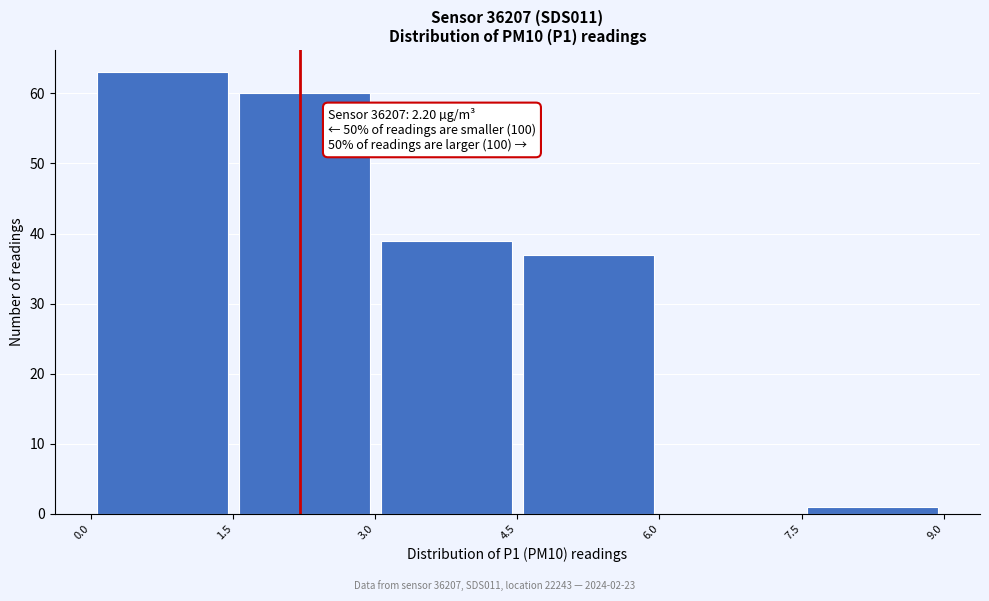

Which range on the x-axis has the tallest bar?

0.0 to 1.5